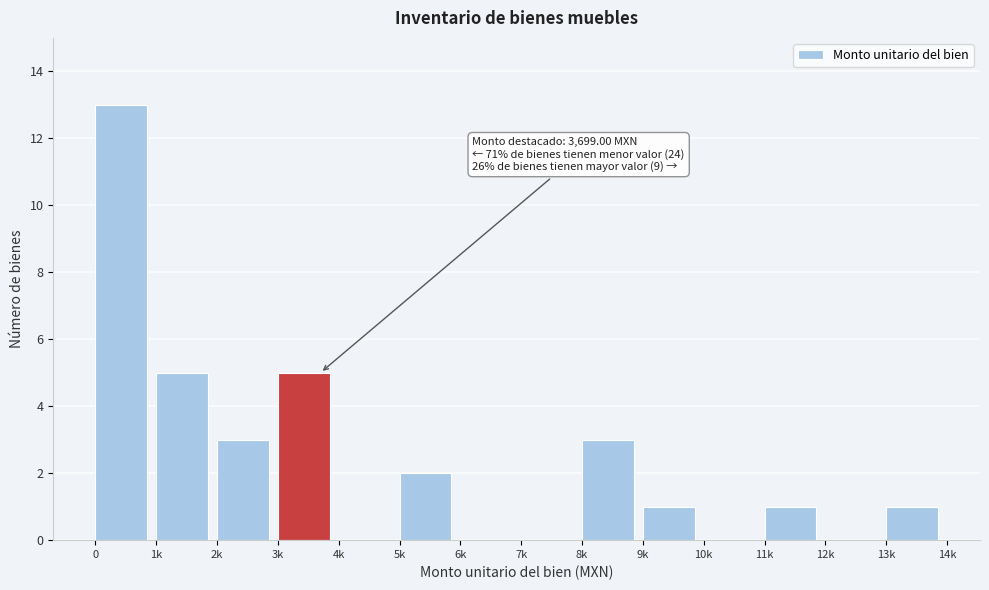

Reading left to right, what are all the values shown in this chart?

0=13	1k=5	2k=3	3k=5	4k=0	5k=2	6k=0	7k=0	8k=3	9k=1	10k=0	11k=1	12k=0	13k=1